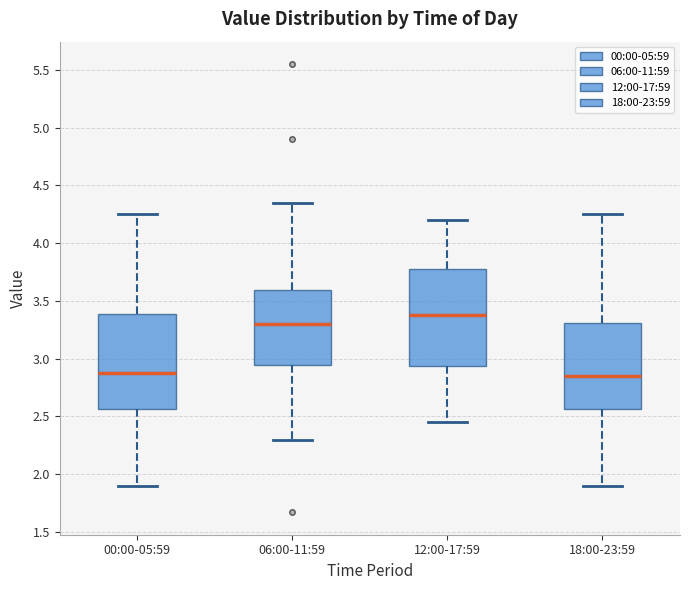

Which box has the highest median line?

12:00-17:59